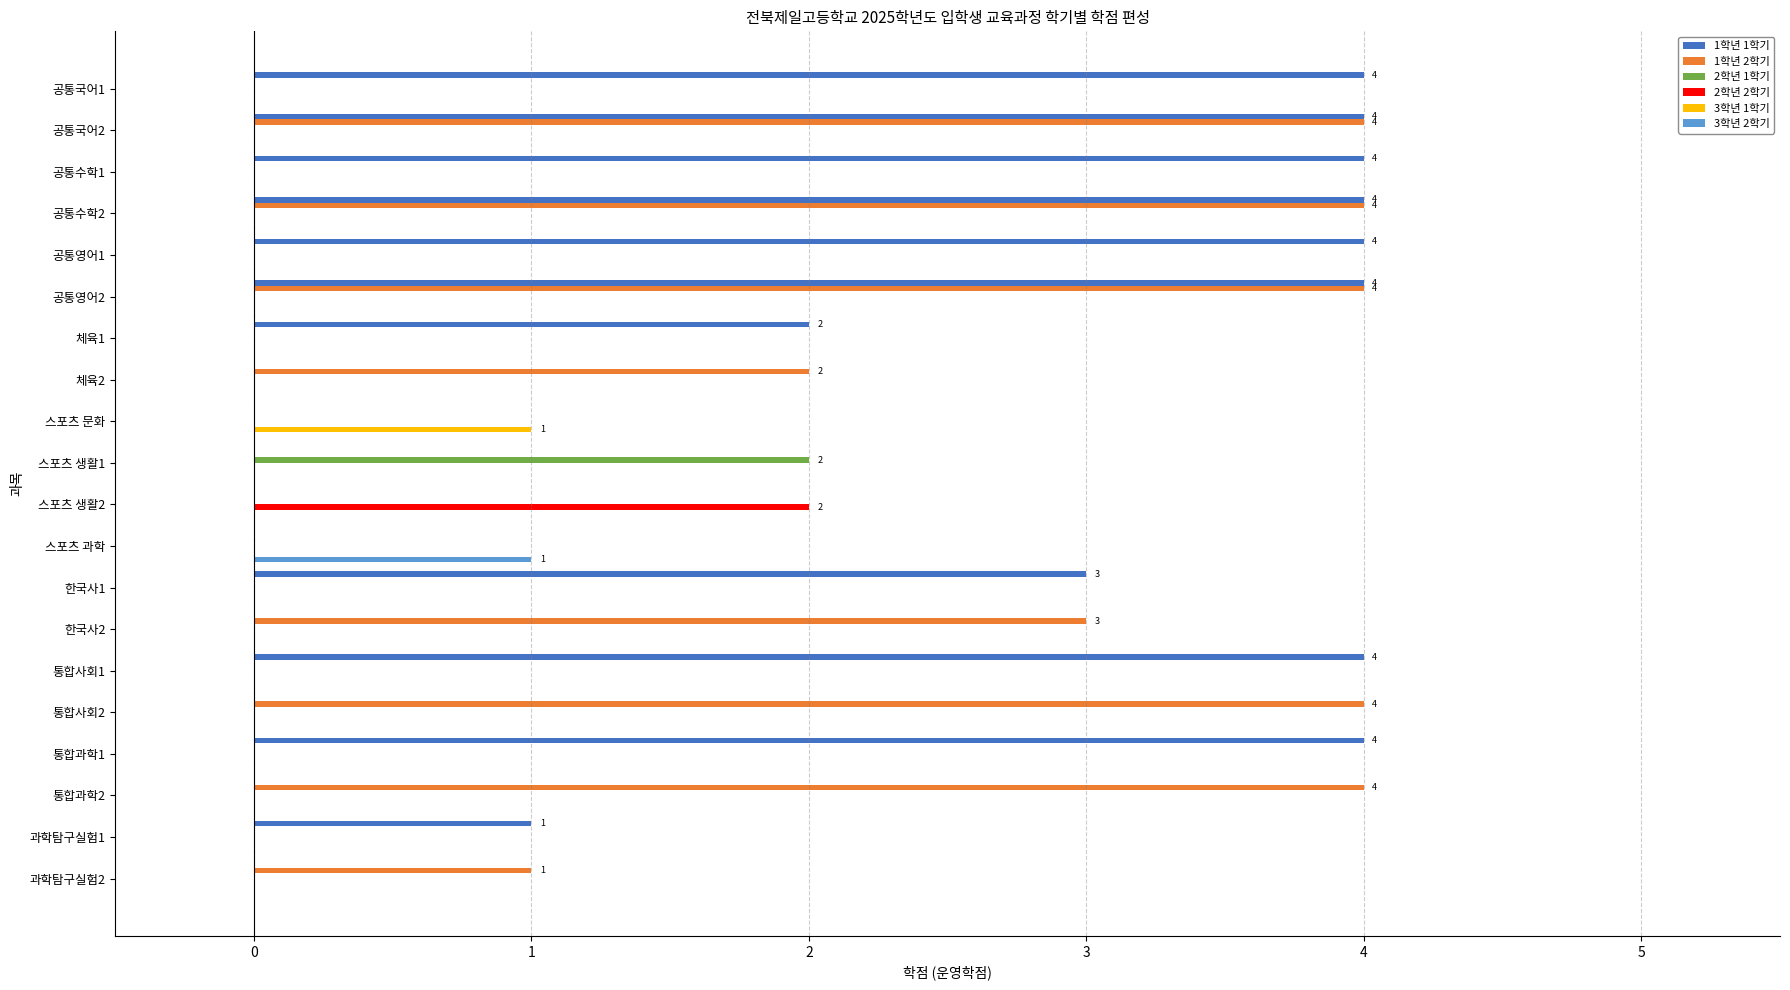

True or false: 3학년 2학기 has a value of 0 at 통합사회2.

True